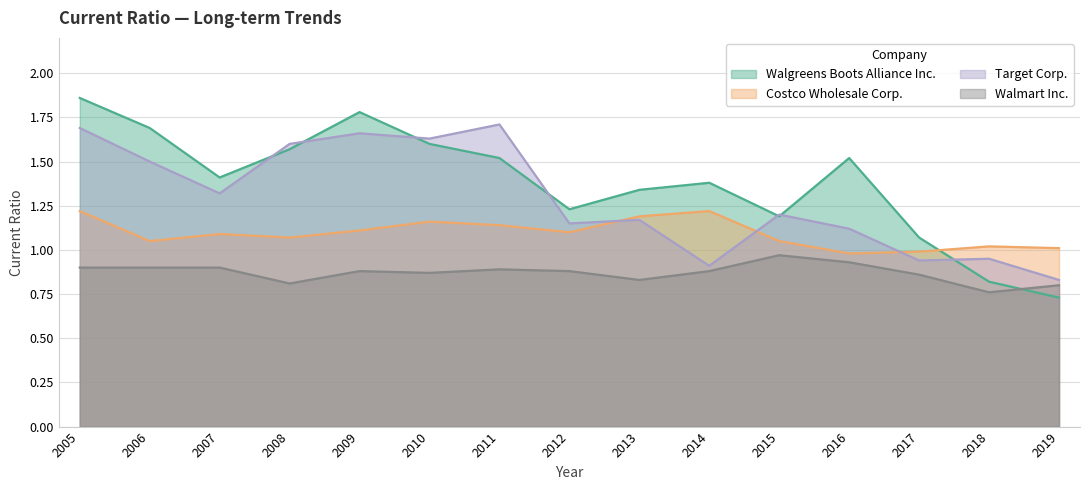

Count the Walmart Inc. values in the range 0 to 1.

15